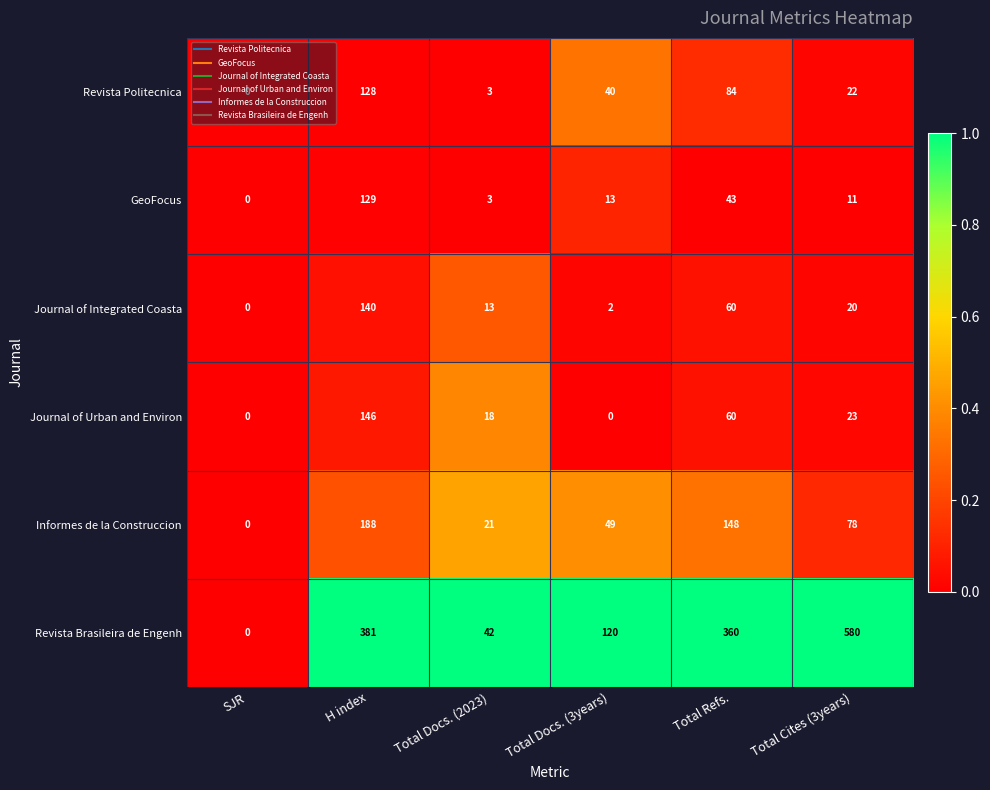

The GeoFocus series shows 17 at Total Docs. (3years). True or false?

False